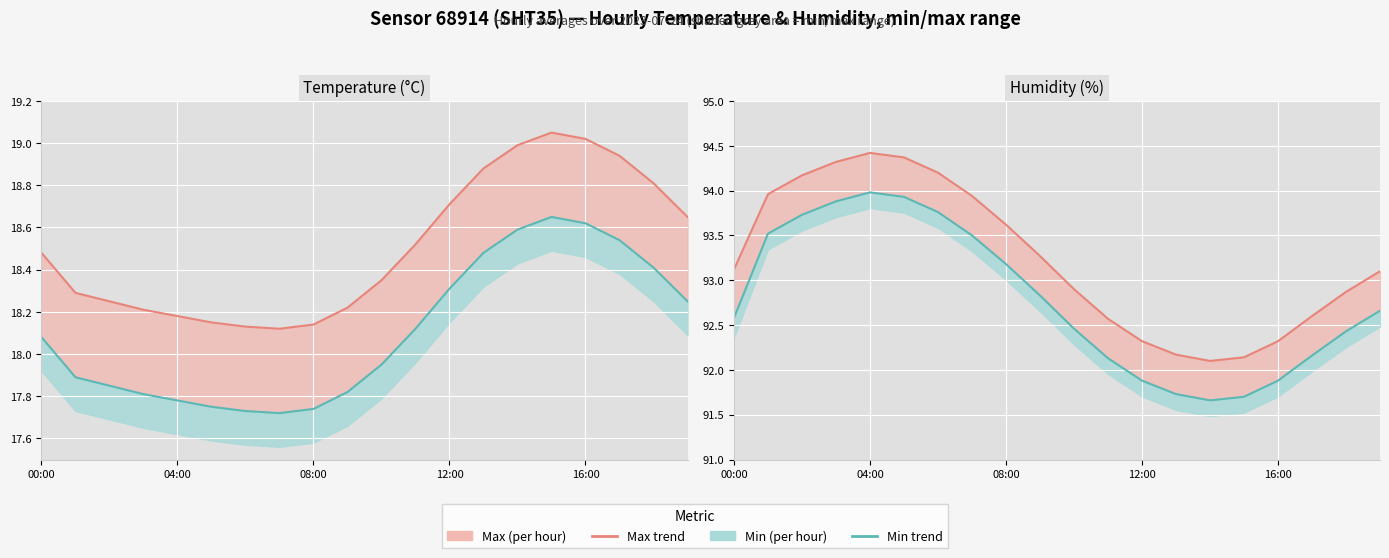

Rank the series by their maximum value, from highest to lowest.

Max, Min